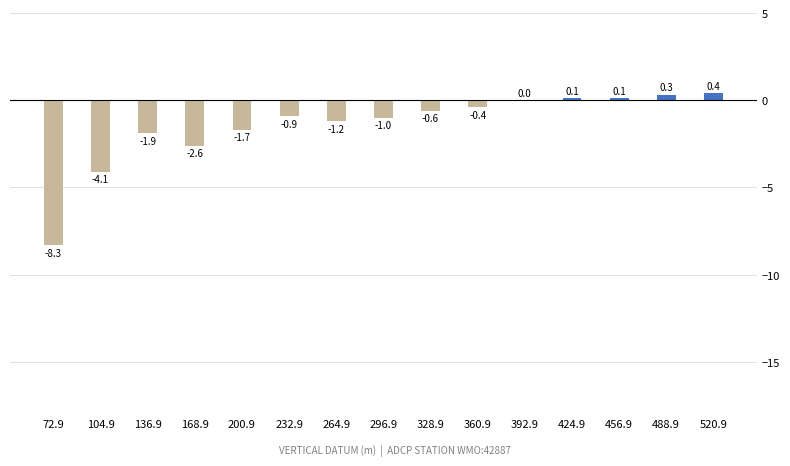

Reading left to right, list all the values displayed in this chart.

72.9=-8.3	104.9=-4.1	136.9=-1.9	168.9=-2.6	200.9=-1.7	232.9=-0.9	264.9=-1.2	296.9=-1.0	328.9=-0.6	360.9=-0.4	392.9=0.0	424.9=0.1	456.9=0.1	488.9=0.3	520.9=0.4